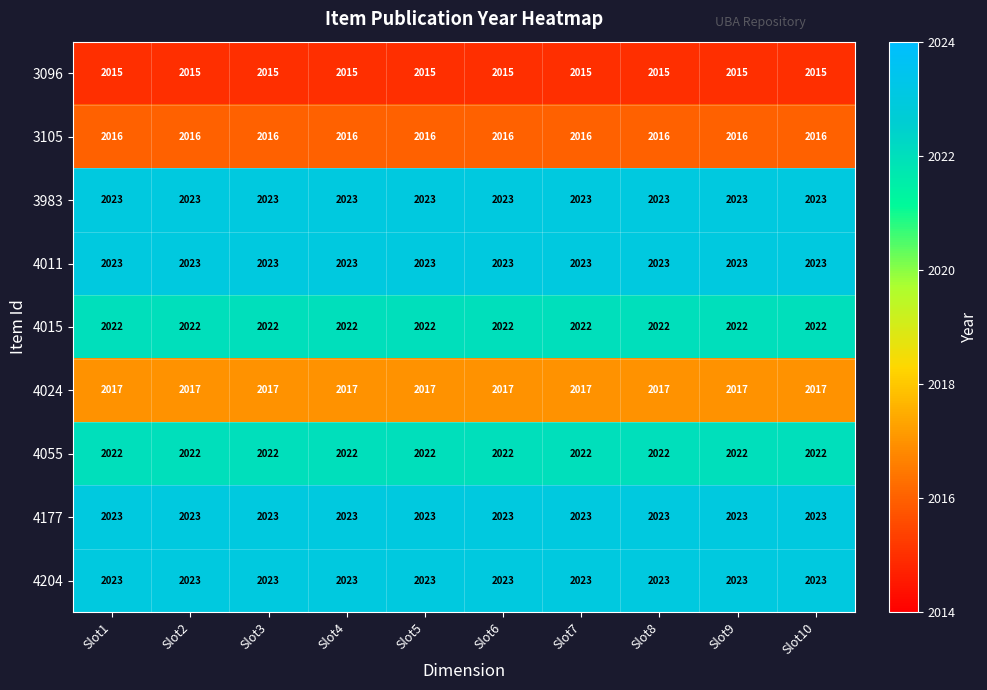

At how many categories does at least one series exceed 2019?

10